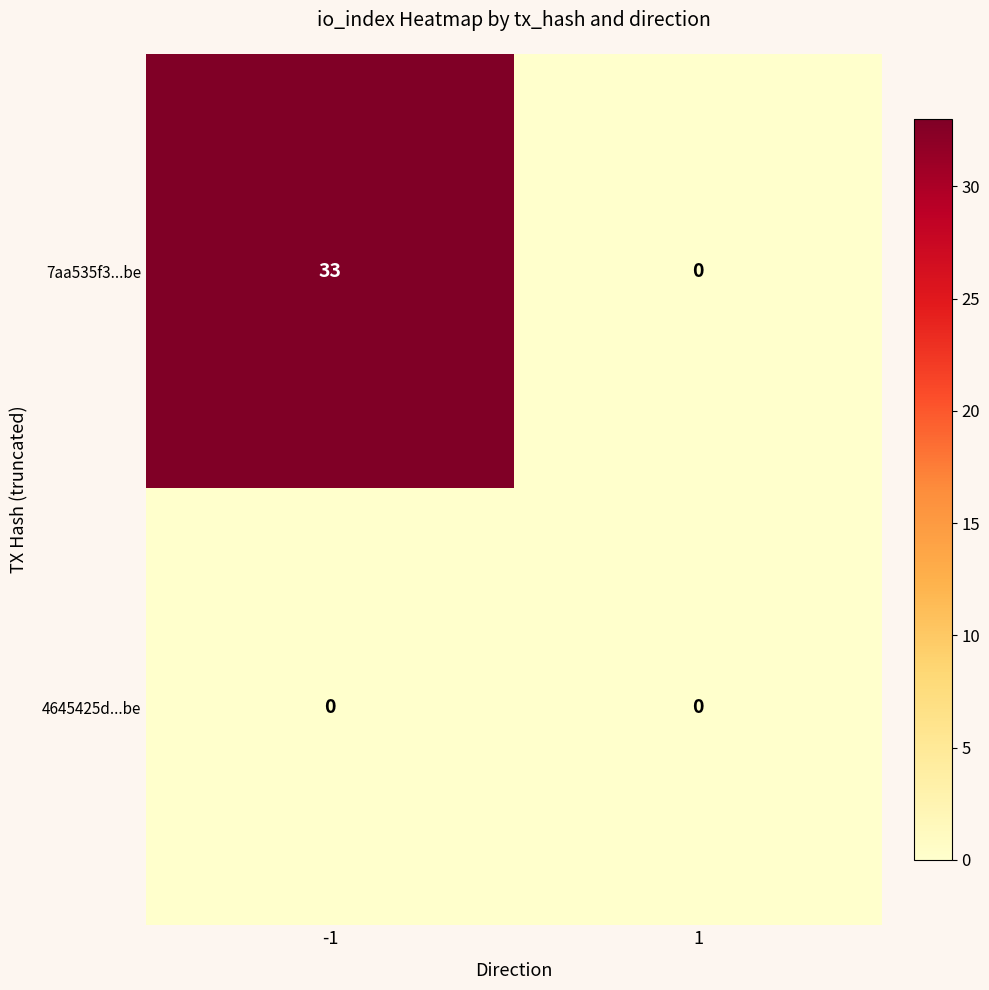

How many series are shown in this chart?

2